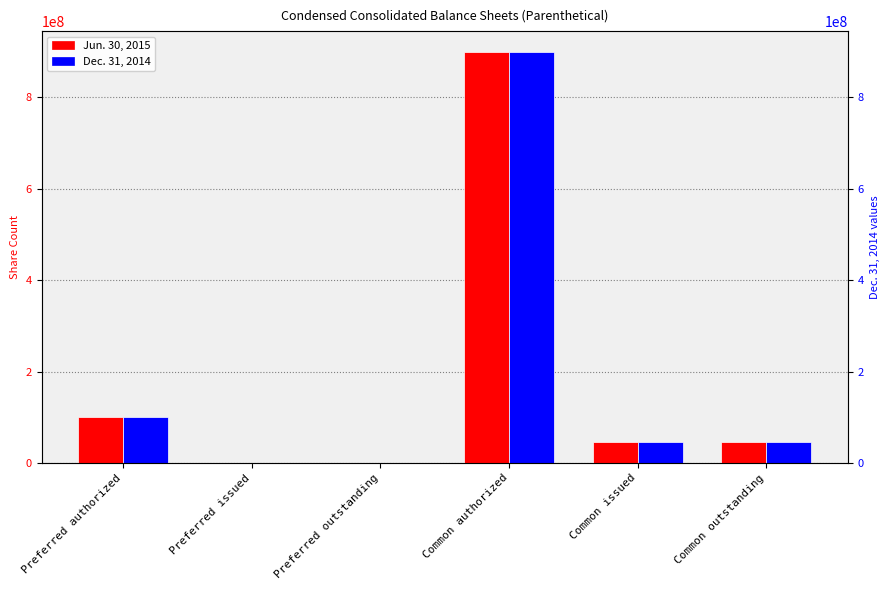

How many data points in Dec. 31, 2014 are above 45550000?

2